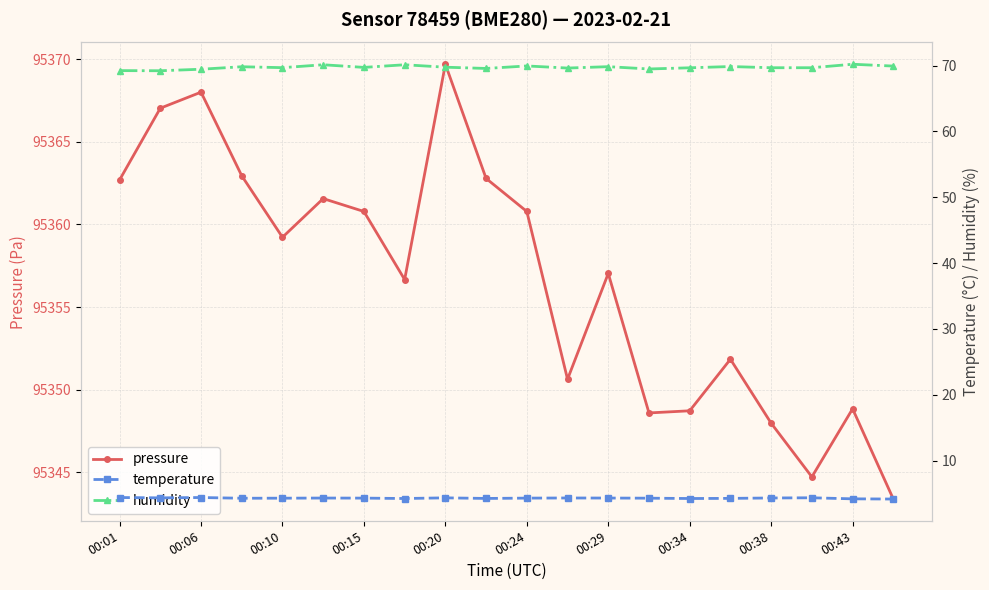

Does the chart have visible grid lines?

Yes